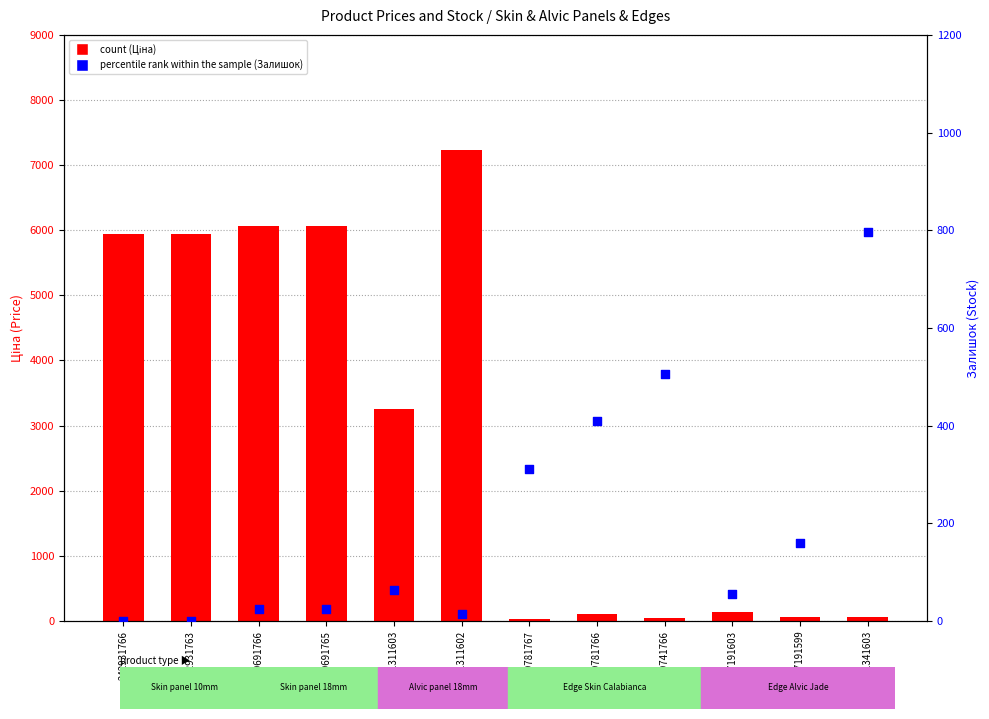

What is the total value across all series at 239741766?

557.6